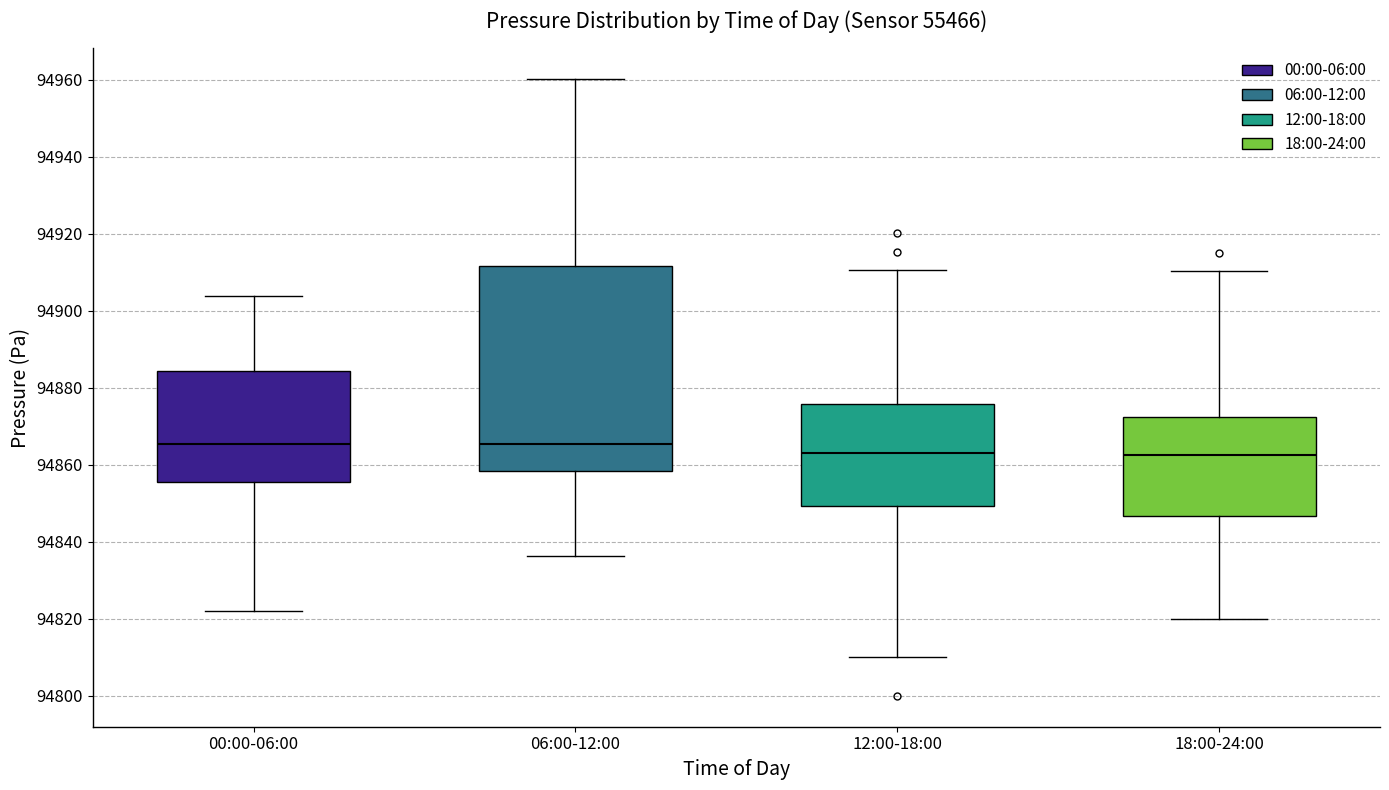

Reading left to right, read every box against the y-axis: the position of its median line, the range the box covers, and the ends of its whiskers. The values are not printed on the chart, so give them approximately, as read against the axis.

00:00-06:00: median 94866, box 94856 to 94884, whiskers 94822 to 94904
06:00-12:00: median 94866, box 94858 to 94912, whiskers 94836 to 94960
12:00-18:00: median 94864, box 94850 to 94876, whiskers 94810 to 94910
18:00-24:00: median 94862, box 94846 to 94872, whiskers 94820 to 94910